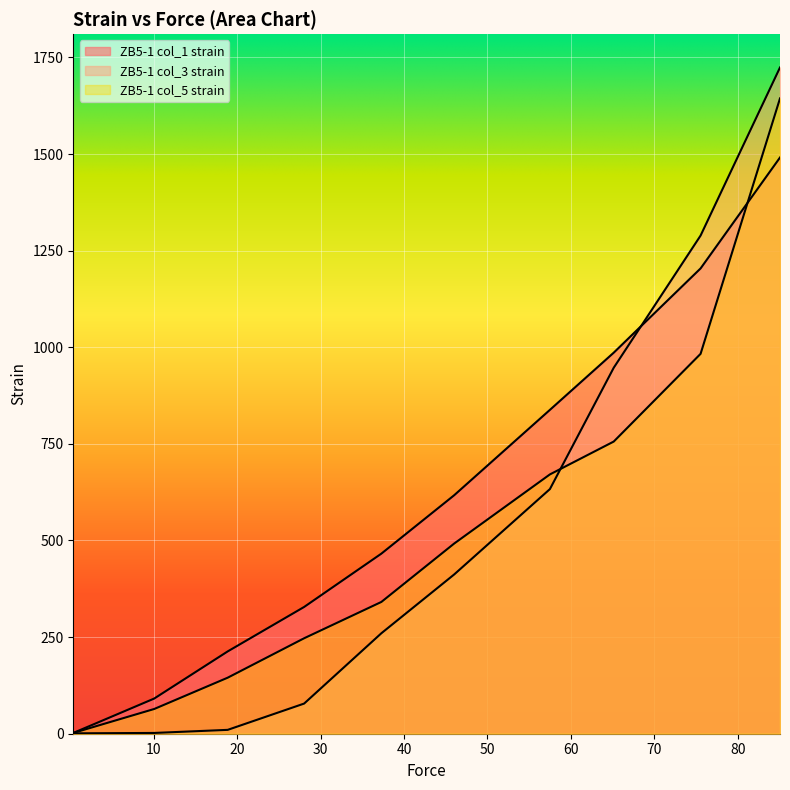

How many lines are shown in the chart?

3